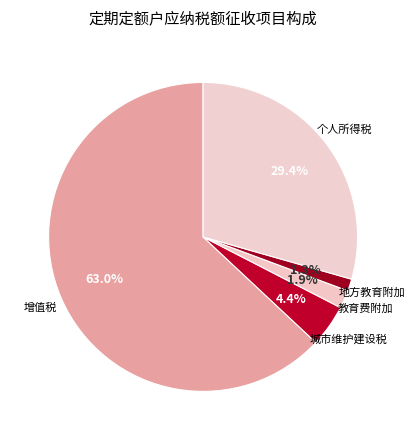

How many segments does this pie chart have?

5